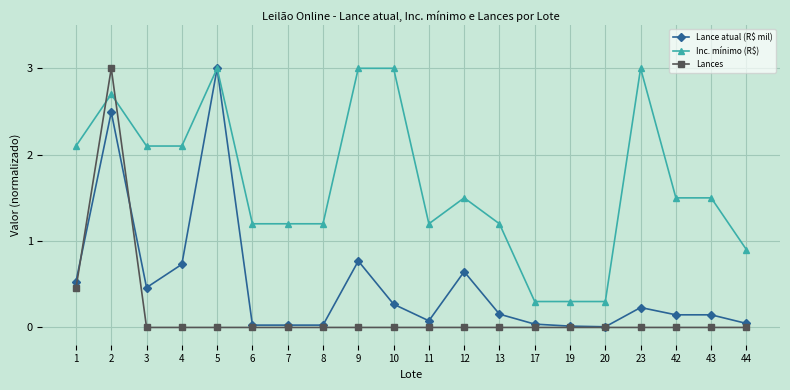

How many data points does each series have?

20